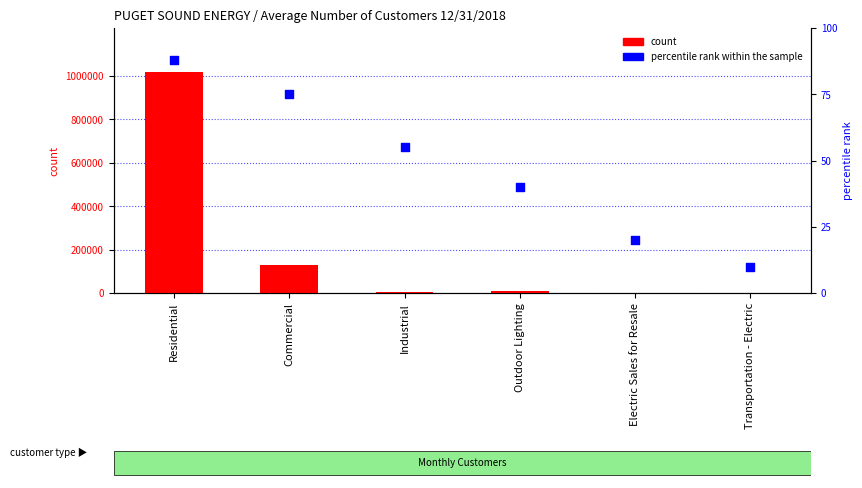

At which category is the sum across all series the highest?

Residential